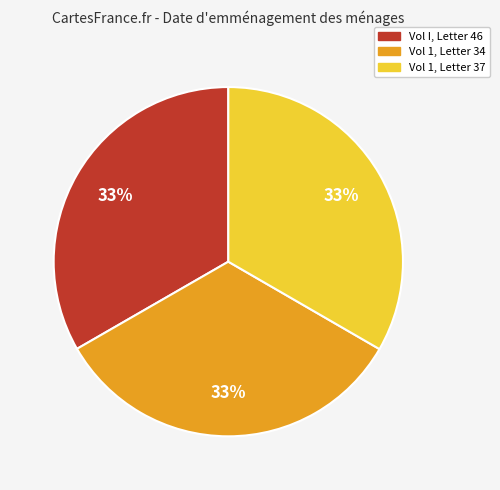

What is the ratio of the value at Vol 1, Letter 37 to the value at Vol 1, Letter 34?

1.0